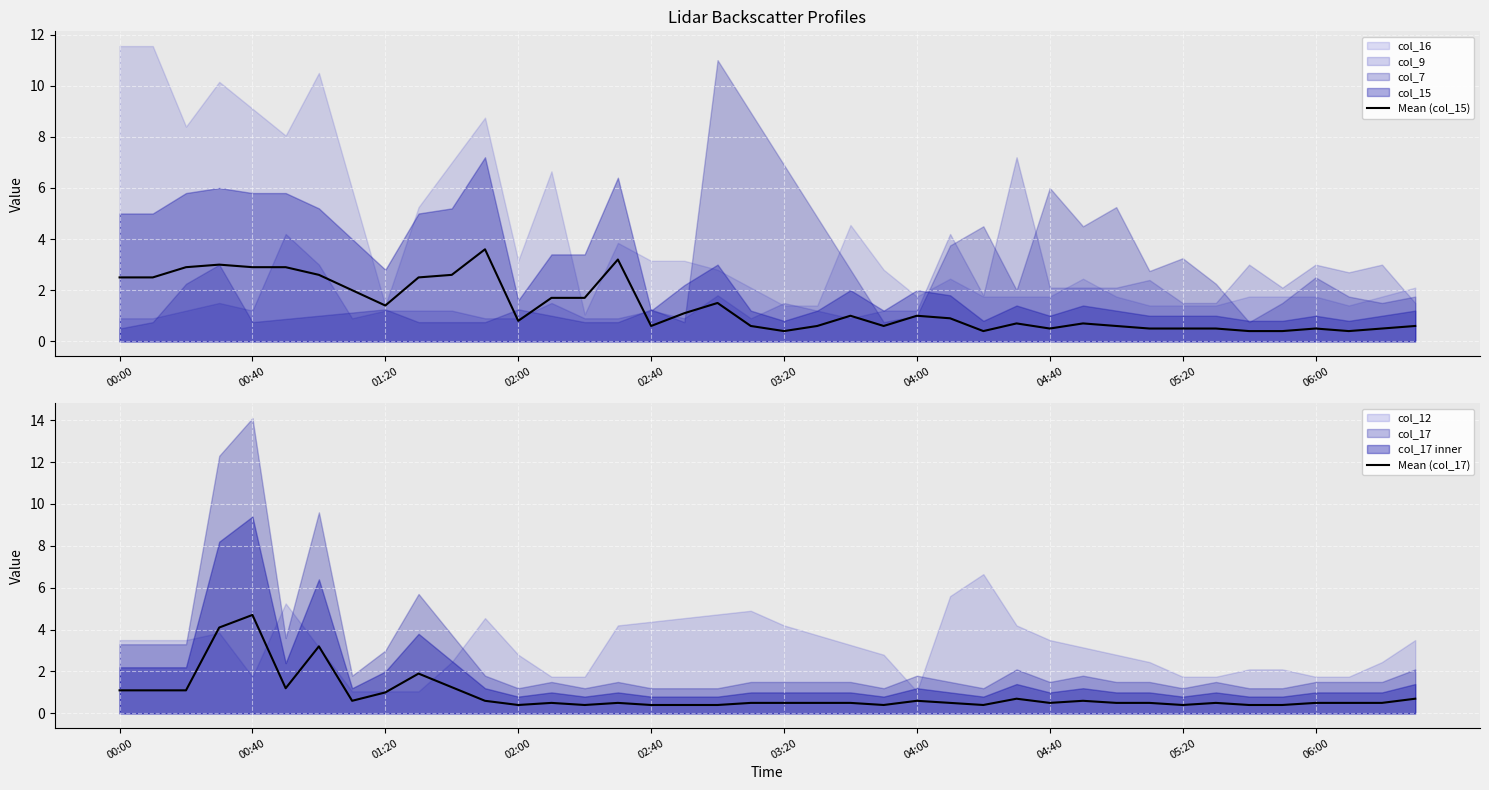

Which series ends up on top after the final intersection of Mean (col_15) and Mean (col_17)?

Mean (col_15)